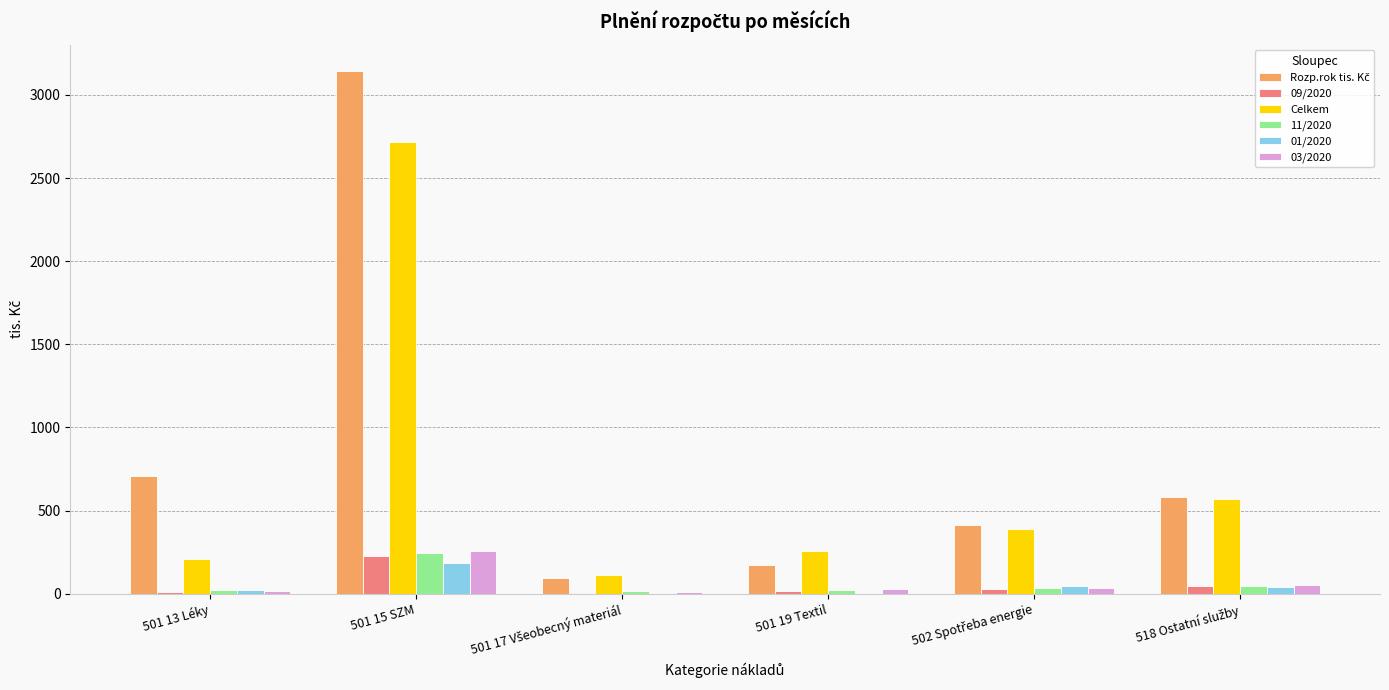

At which category is the sum across all series the highest?

501 15 SZM